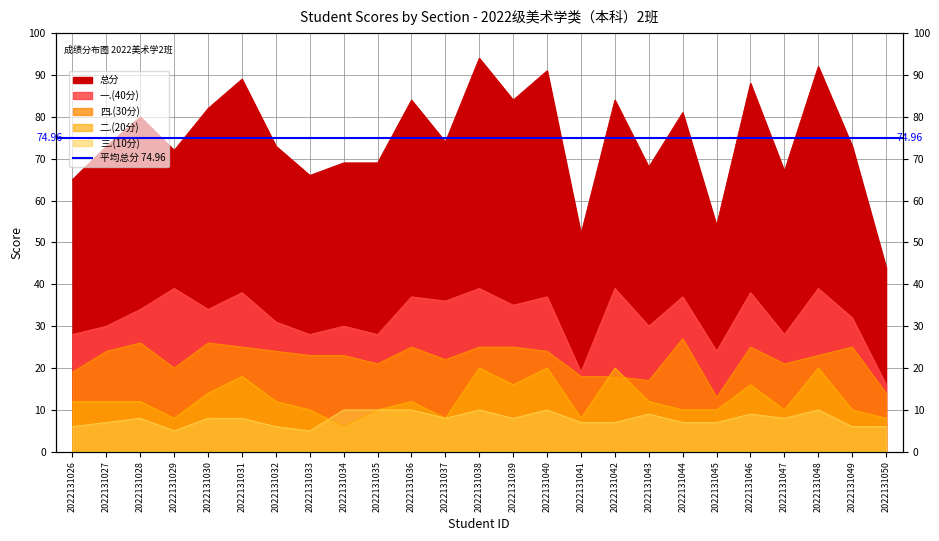

Is it true that 总分 equals 72 at 2022131029?

True